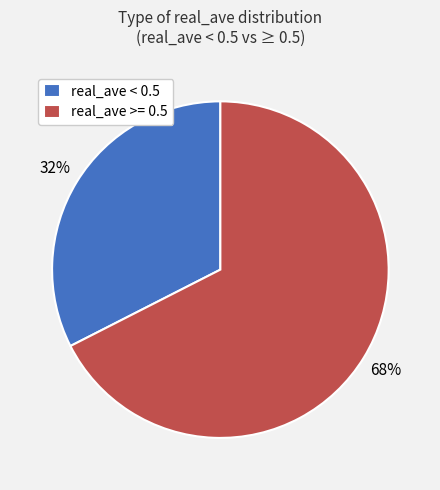

How many slices are in this pie chart?

2